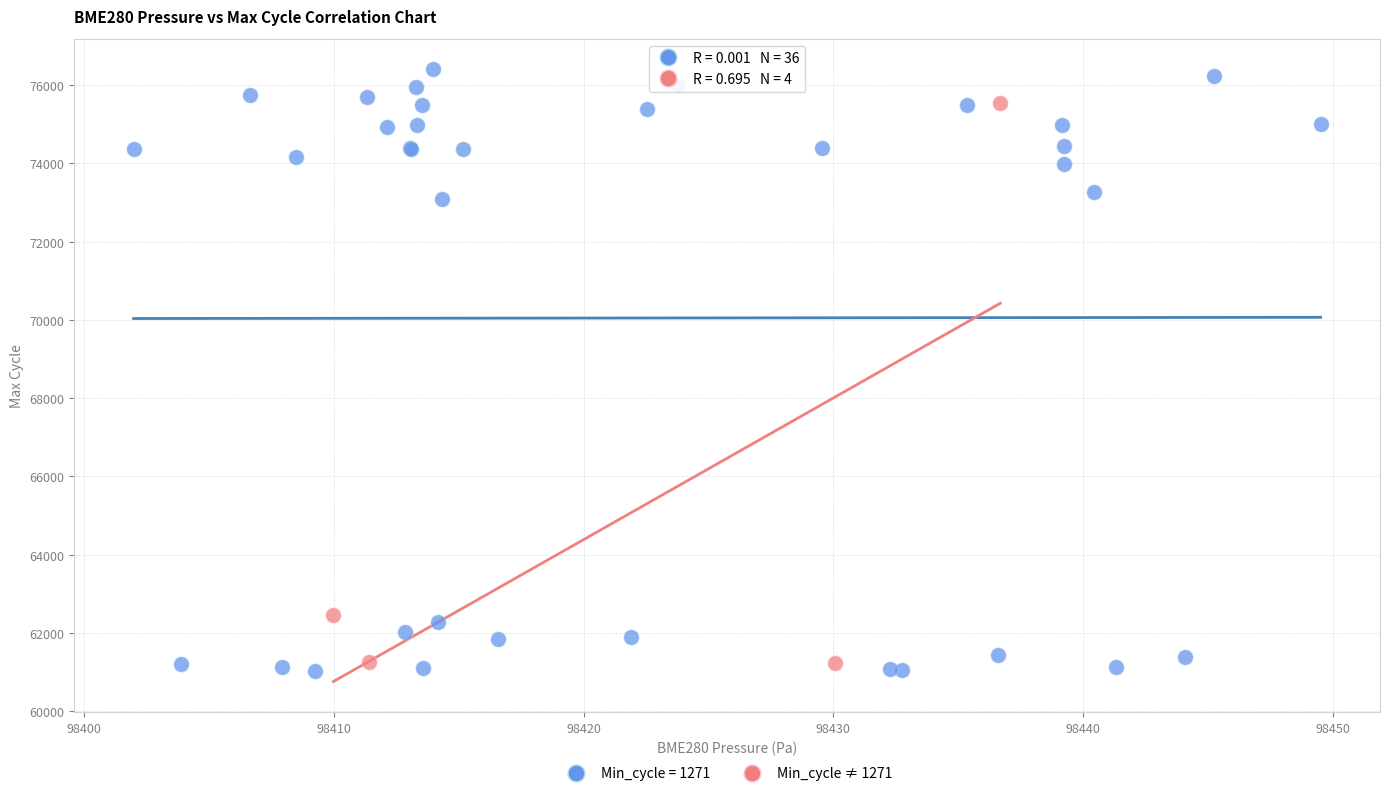

Which series reaches the maximum Y coordinate?

Min_cycle = 1271